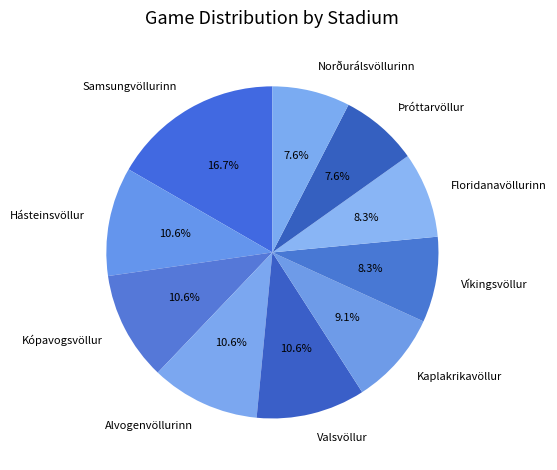

How many segments does this pie chart have?

10